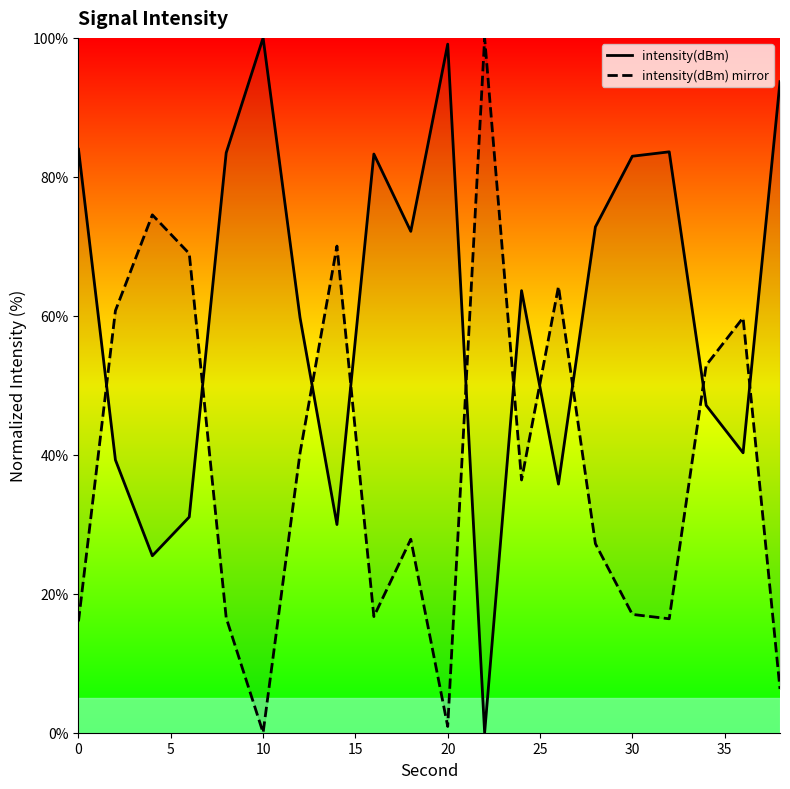

Does the chart have visible grid lines?

No